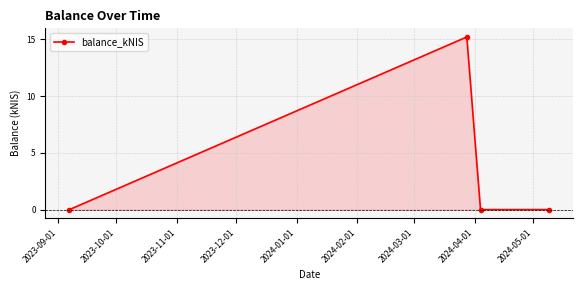

How many points are higher than both their immediate neighbors (excluding endpoints)?

1